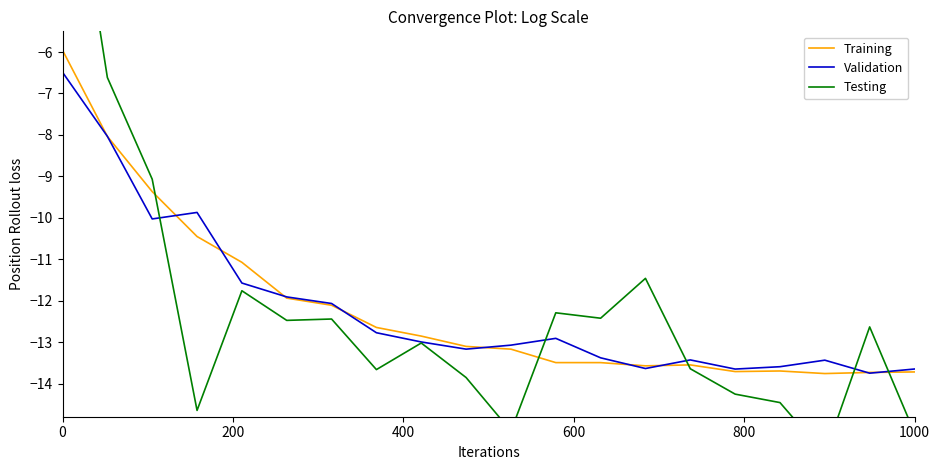

True or false: Training has a value of -4.1 at 0.

False